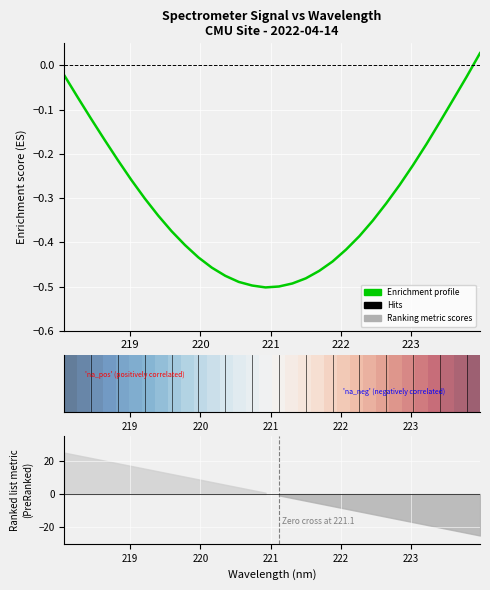

In Enrichment profile, how many points are lower than both neighbors (excluding endpoints)?

1